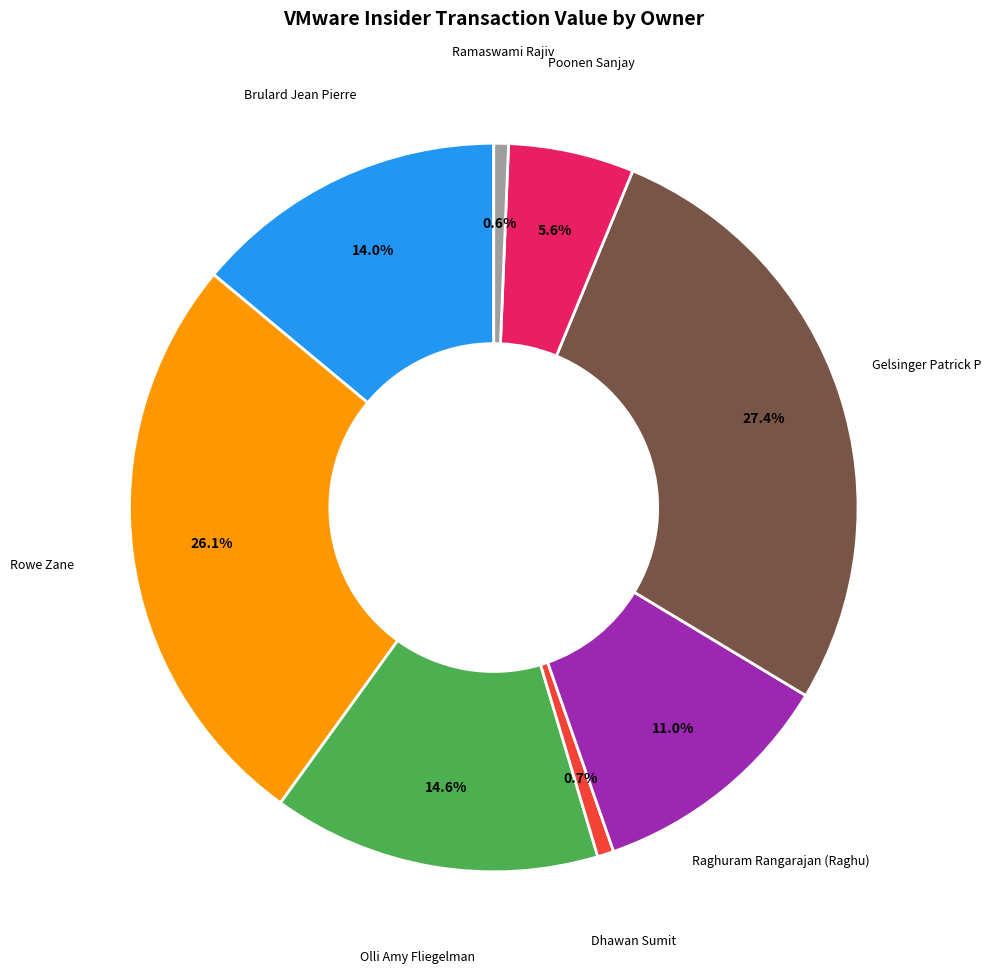

How many slices are in this pie chart?

8